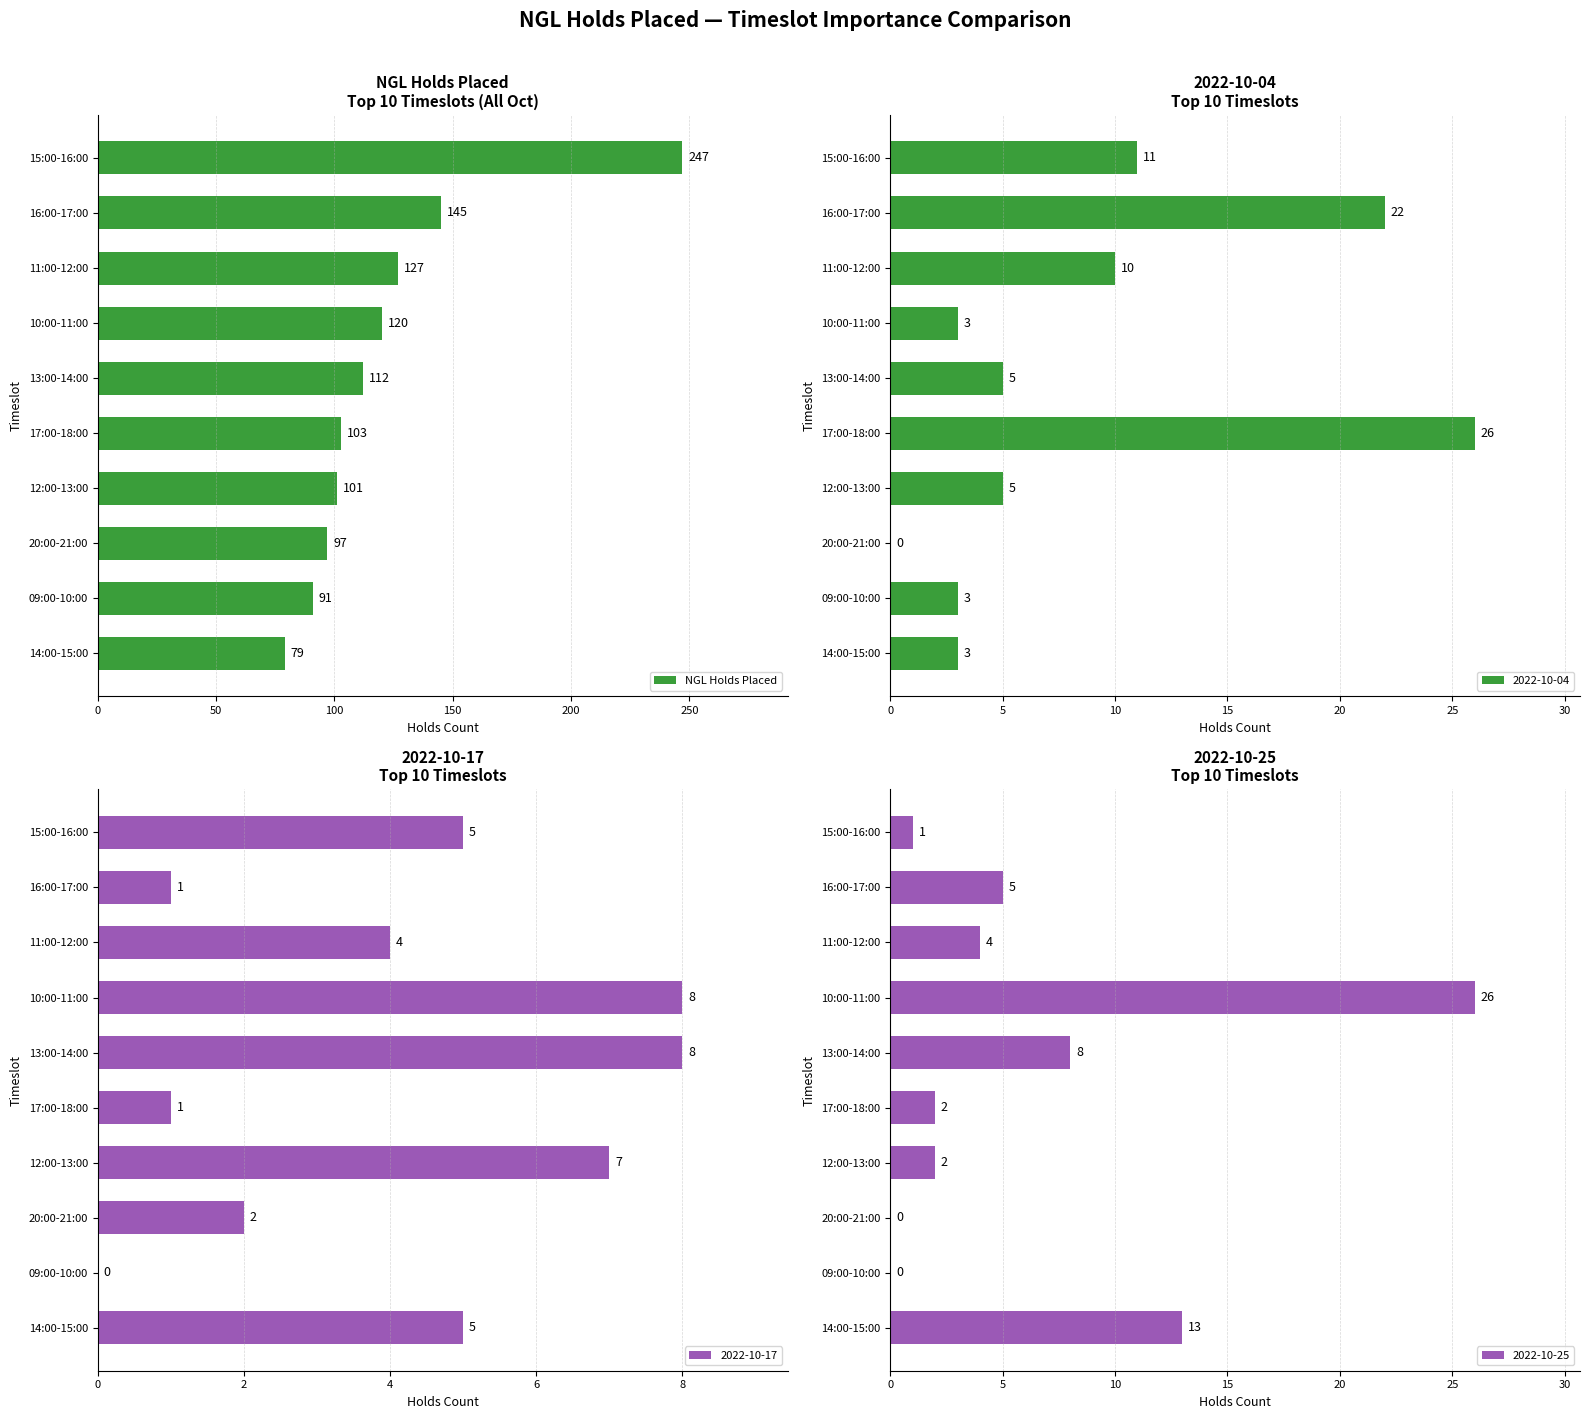

True or false: NGL Holds Placed has a value of 59 at 17:00-18:00.

False